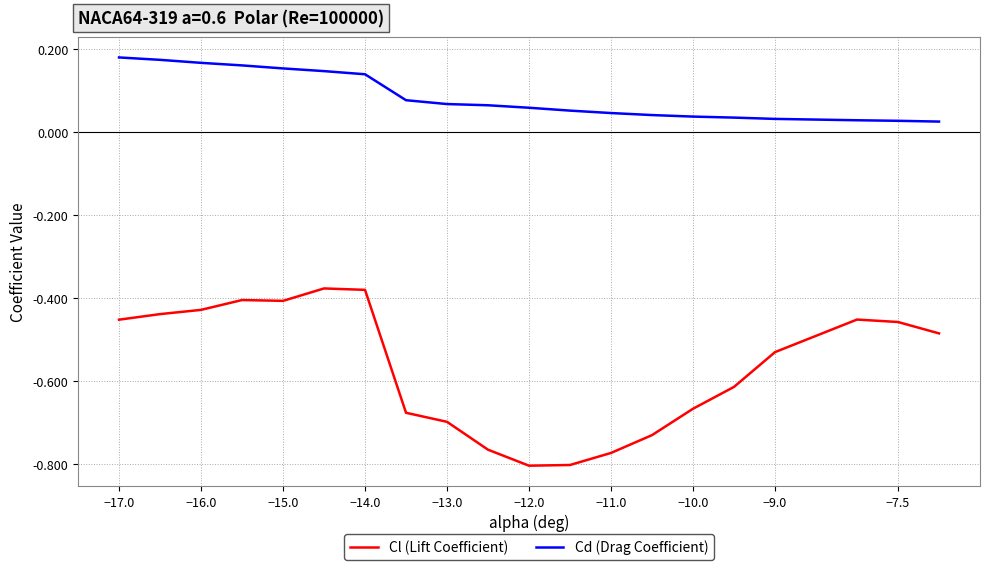

True or false: Cd (Drag Coefficient) and Cl (Lift Coefficient) intersect in this chart.

False